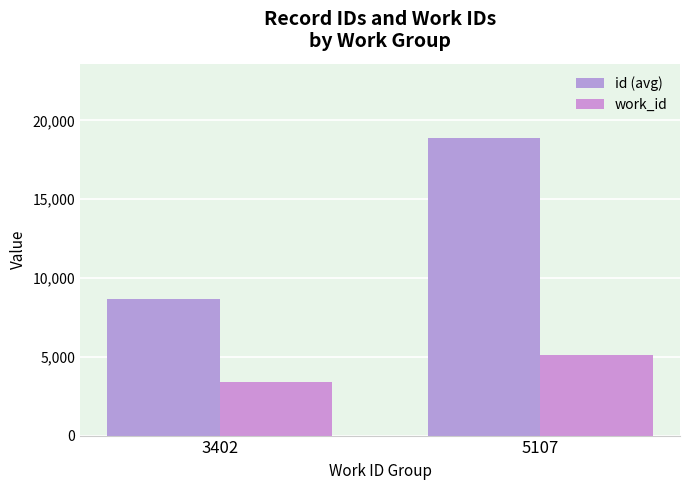

Is the value of id (avg) at 5107 greater than the value of work_id at 3402?

Yes